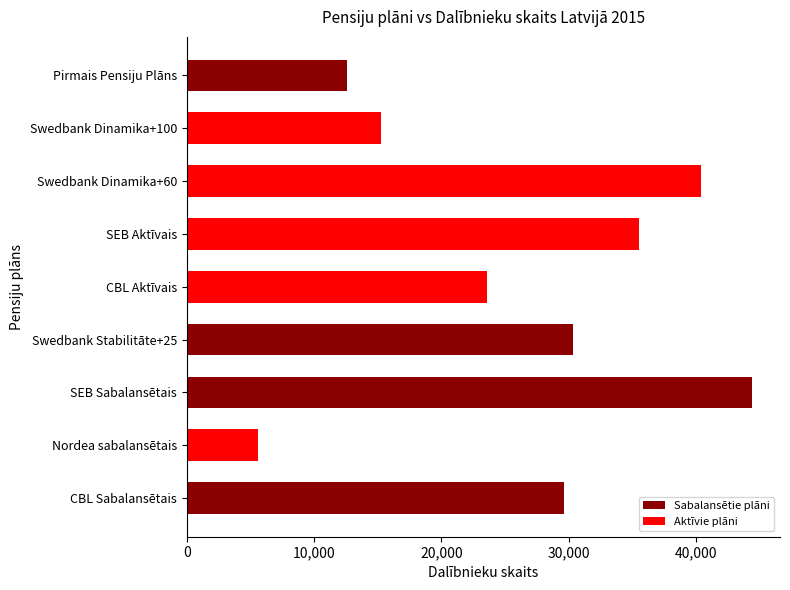

Are the bars grouped side by side (vs. stacked)?

No